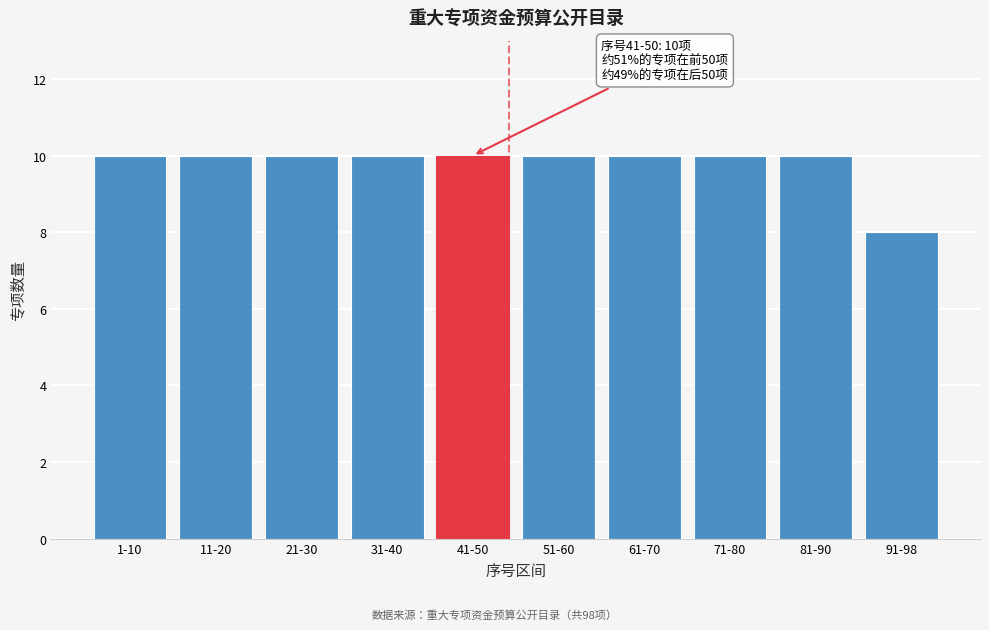

Reading left to right, transcribe all the data shown in this chart.

10	10	10	10	10	10	10	10	10	8